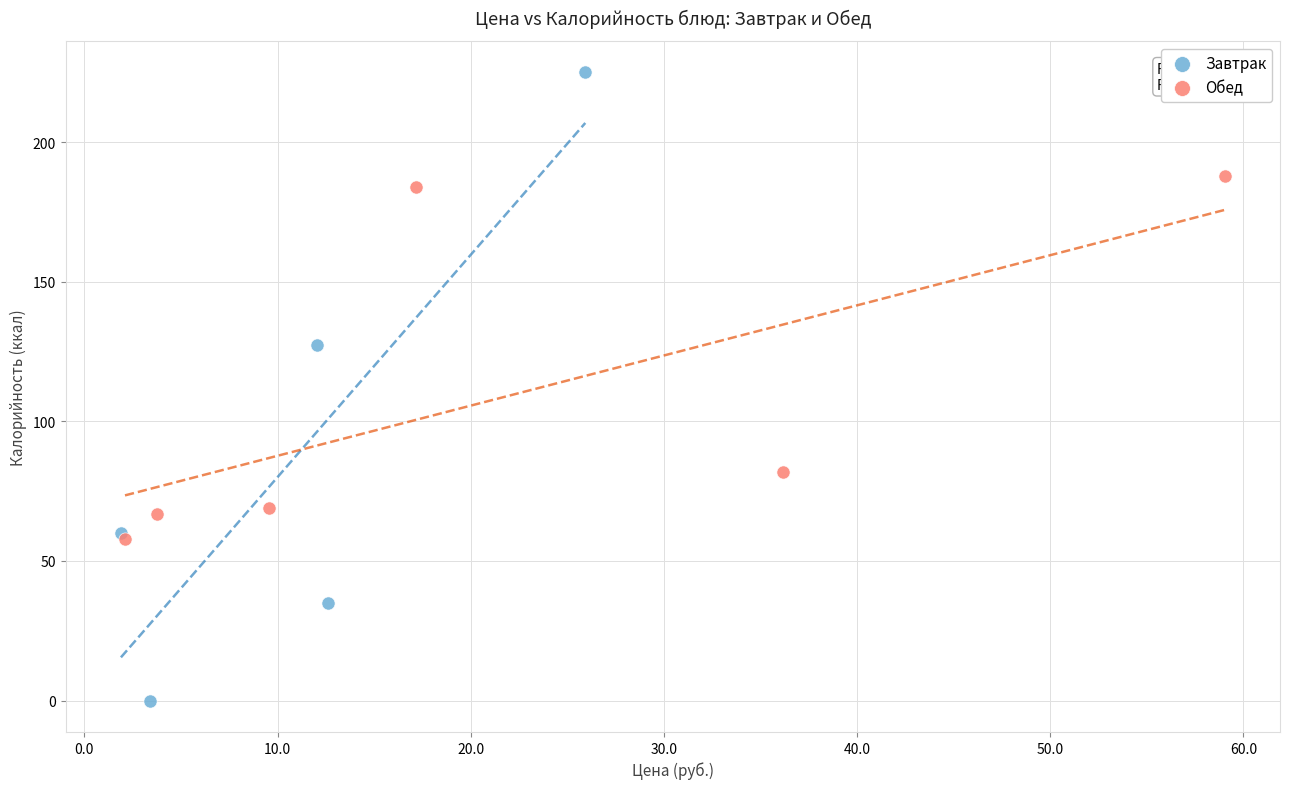

Which series has the largest Y range (max minus min)?

Завтрак